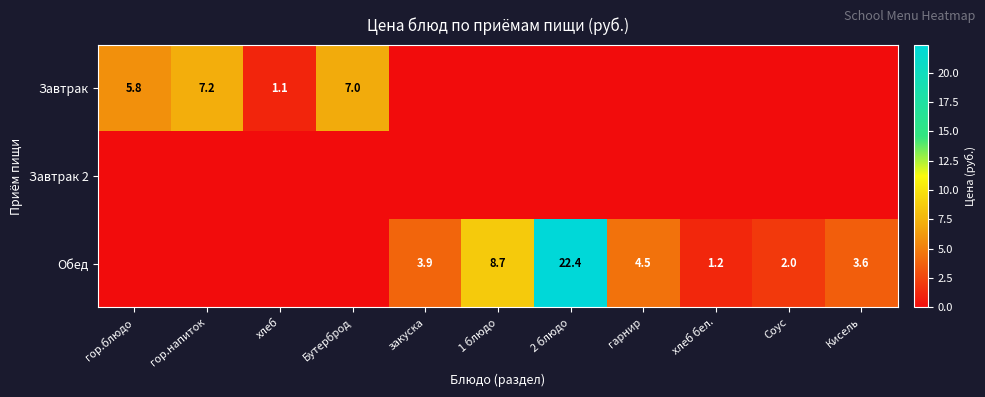

True or false: Завтрак has a value of 1.1 at хлеб.

True